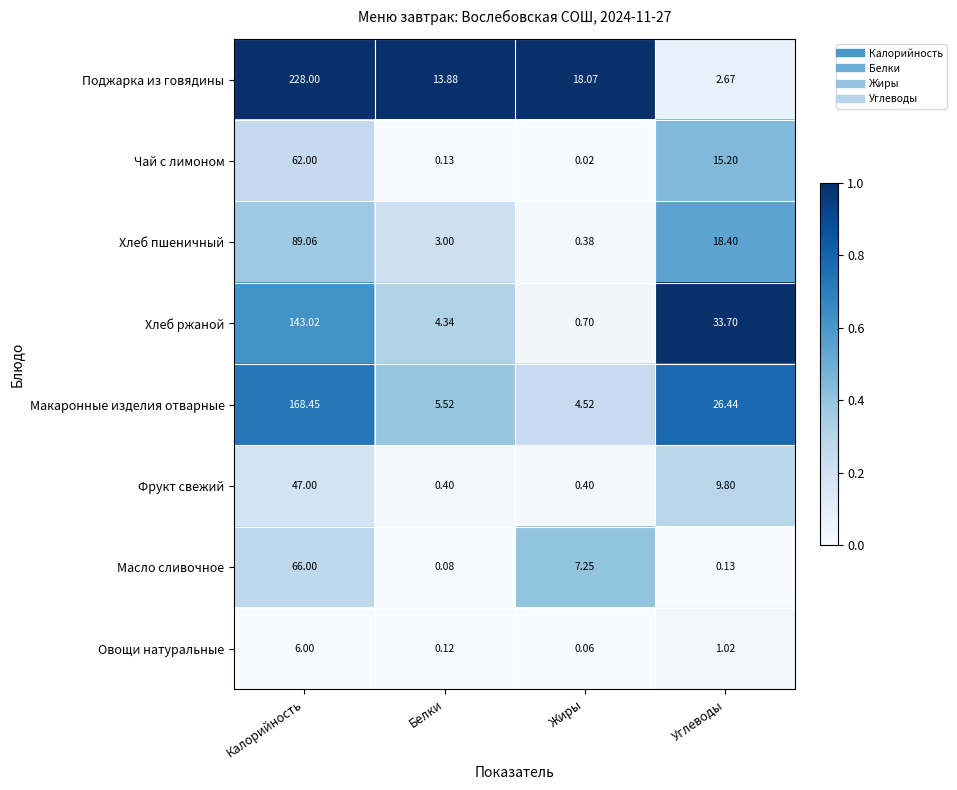

What is the total value across all series at Жиры?

31.4